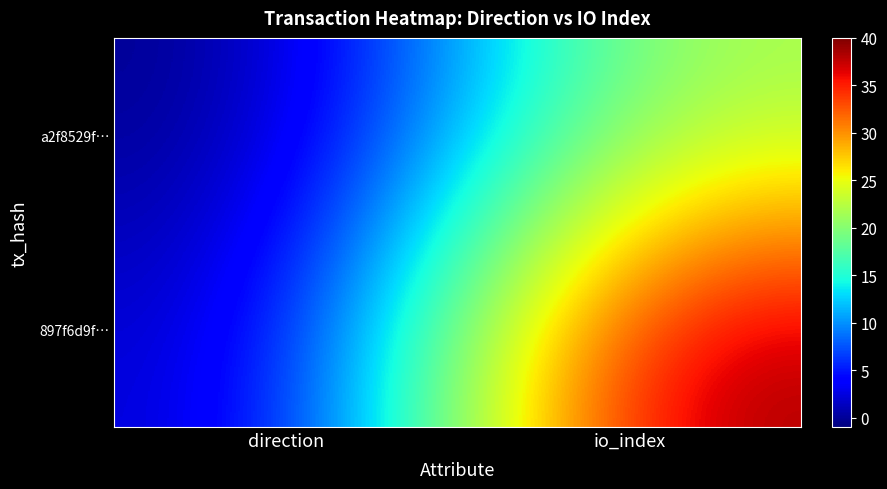

Which series has the largest total across all categories?

897f6d9f…